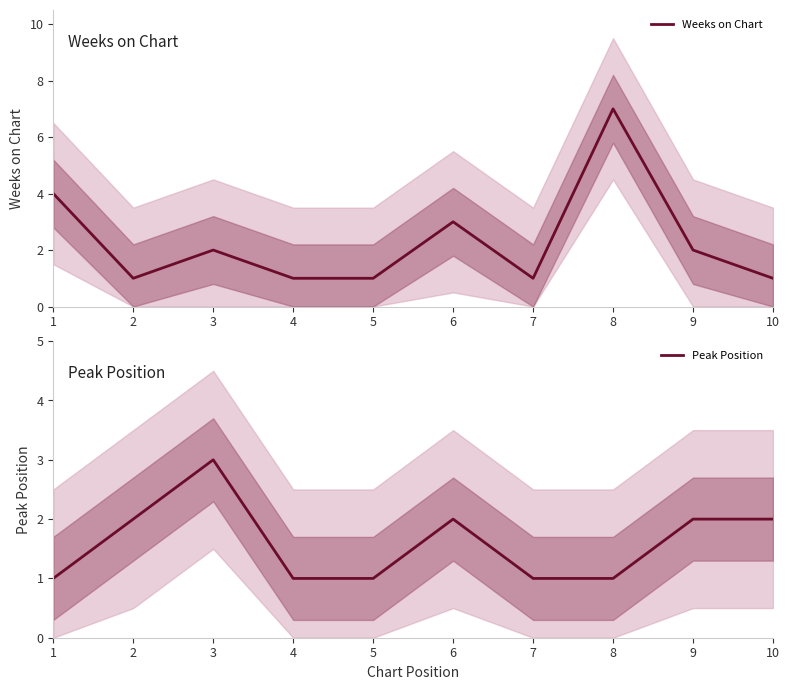

True or false: Weeks on Chart has more than 2 points higher than both neighbors.

True